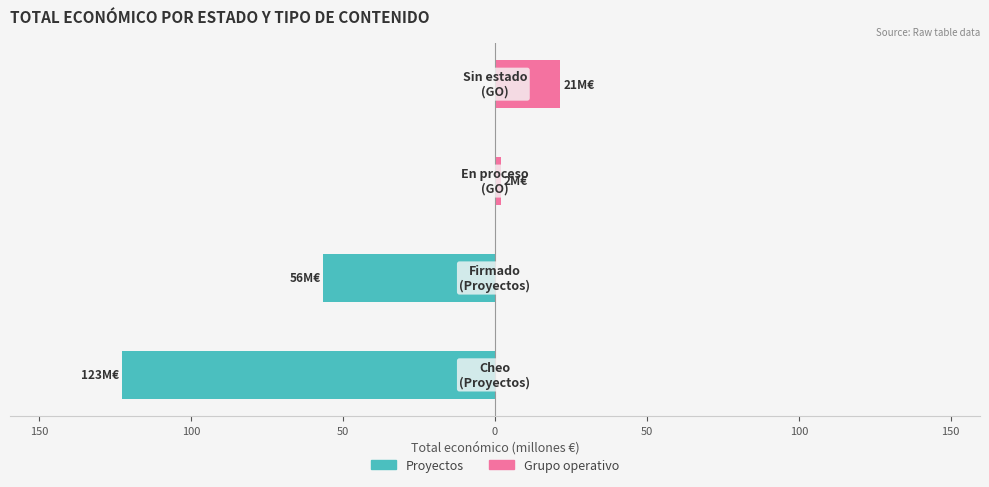

Is the value of Proyectos at 200 greater than the value of Grupo operativo at 150?

No